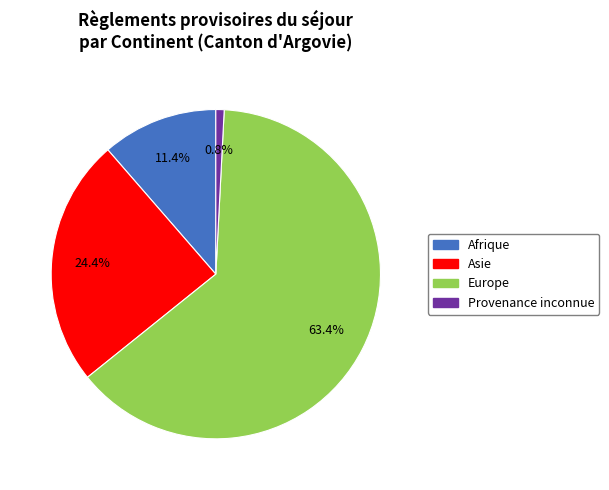

Does any single category account for the majority?

Yes